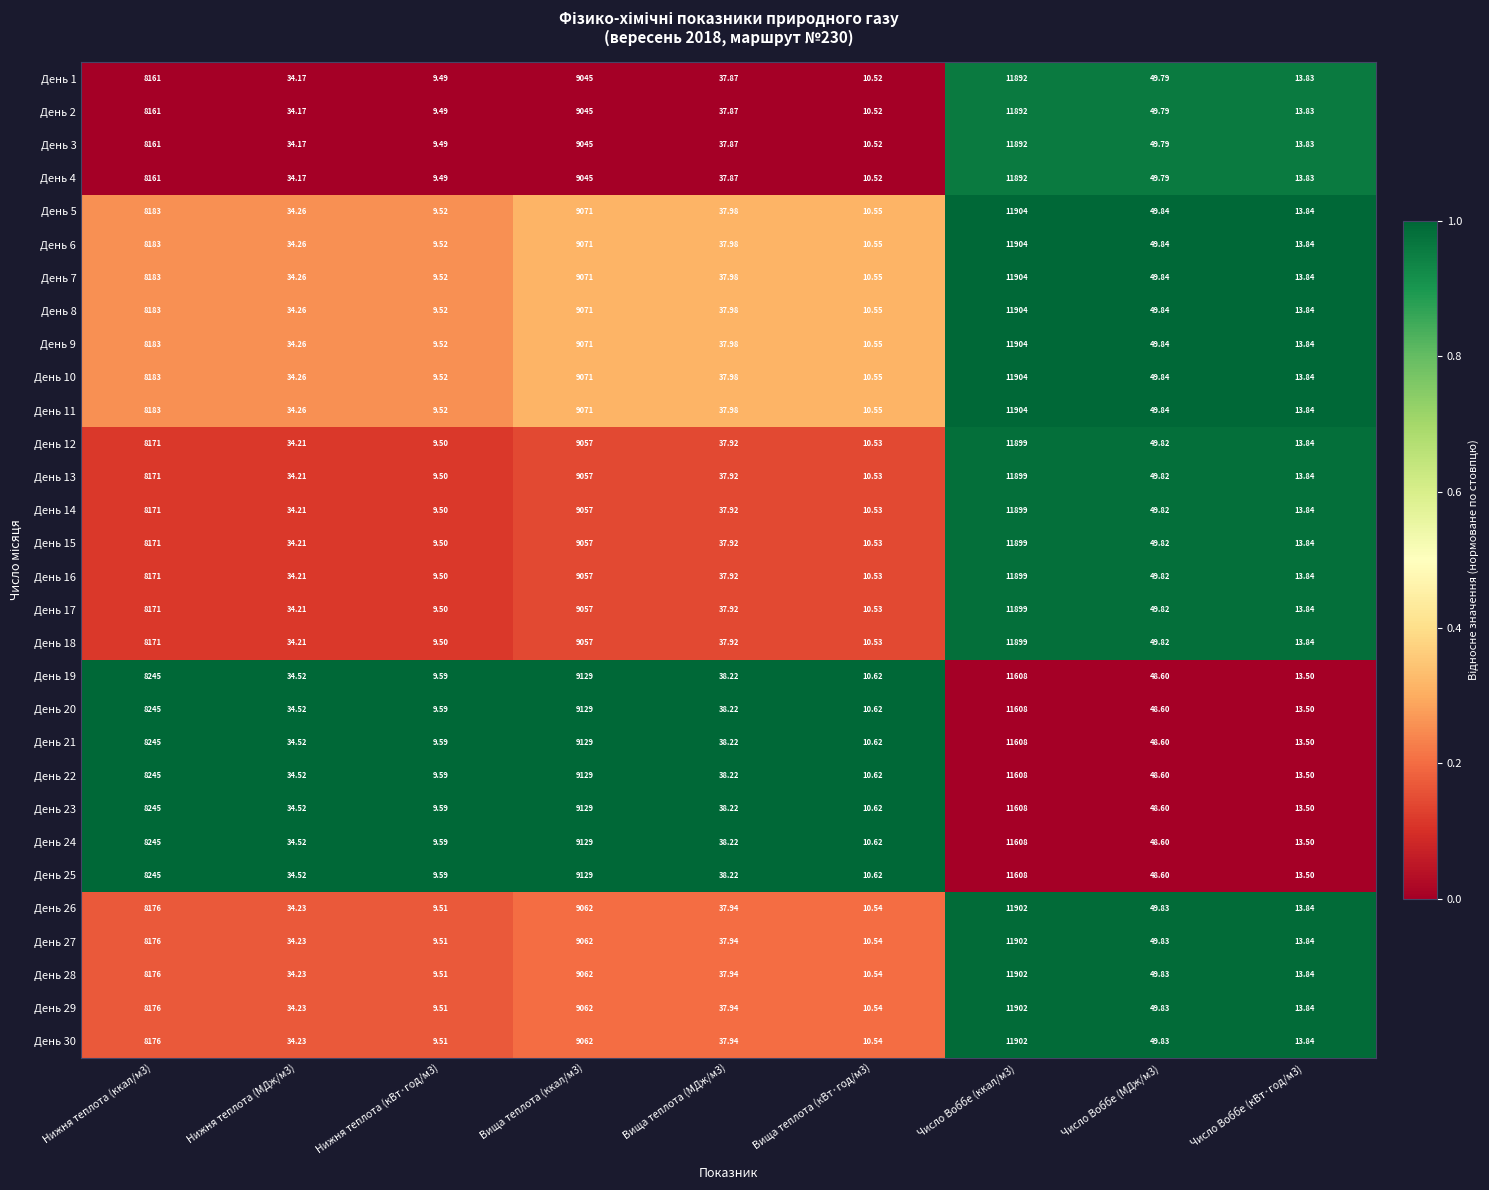

Is the value of День 28 at Нижня теплота (кВт·год/м3) greater than the value of День 29 at Число Воббе (ккал/м3)?

No